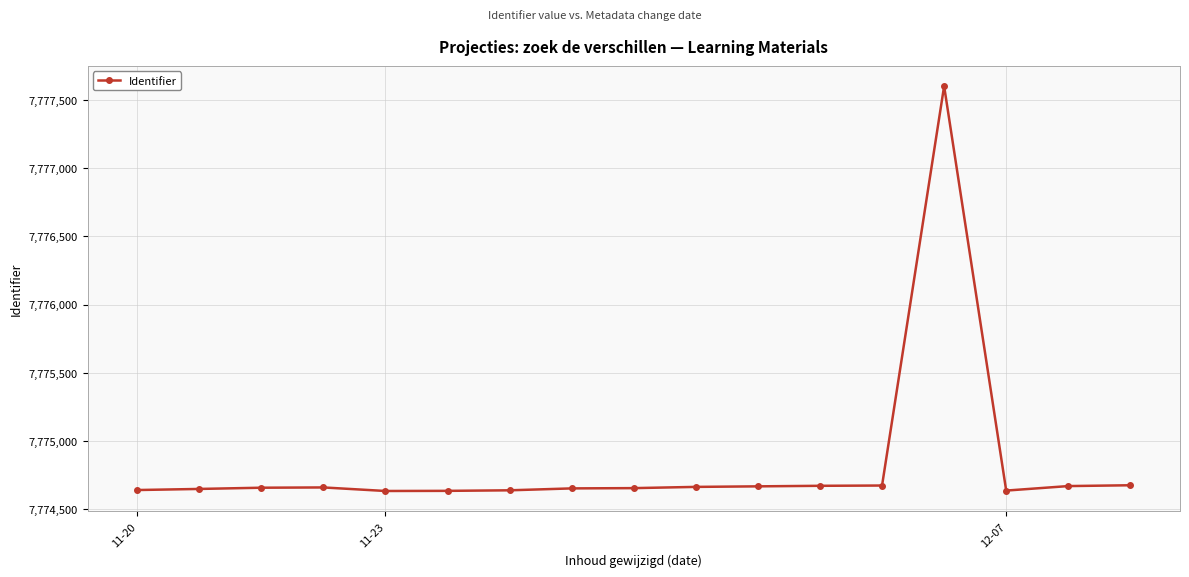

True or false: the data has more than 0 interior local peaks.

True